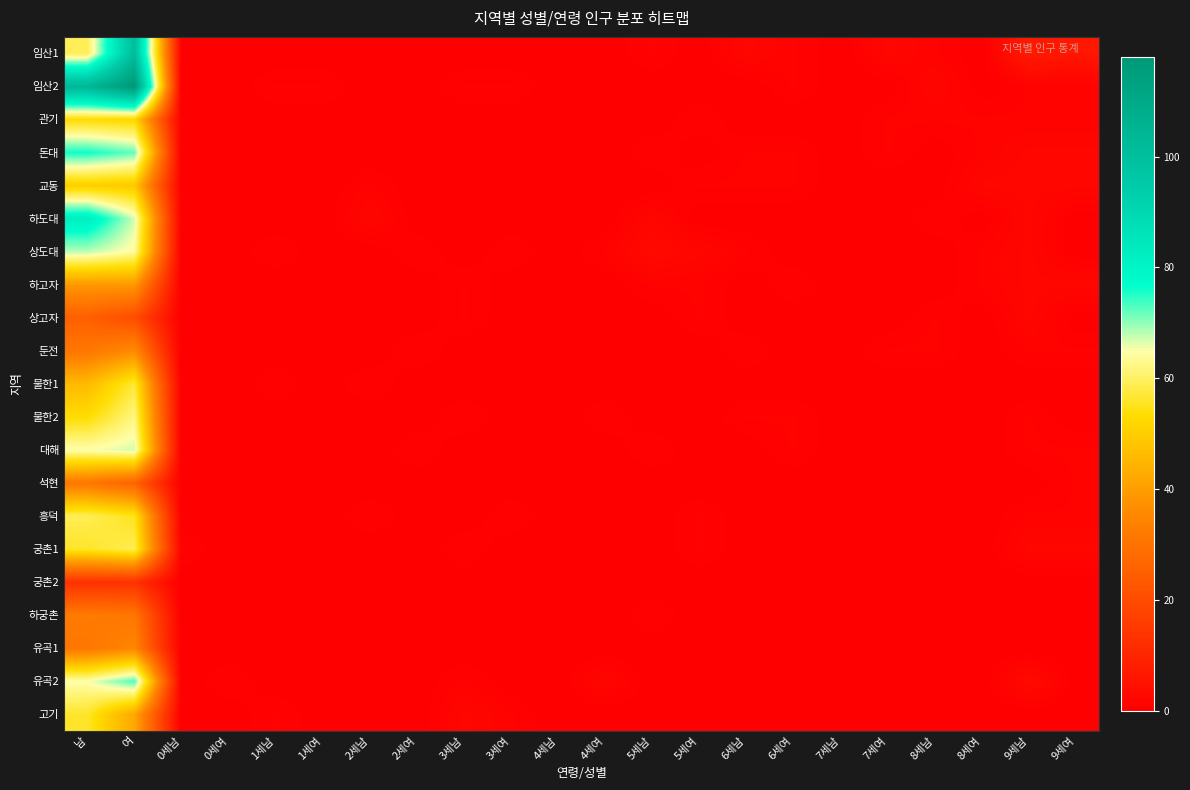

What is the maximum value shown in the chart?

118